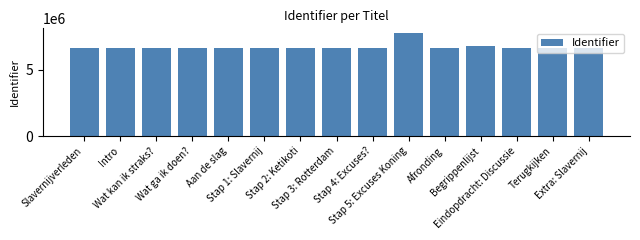

What is the sum of the values at Intro and Afronding?

13303202